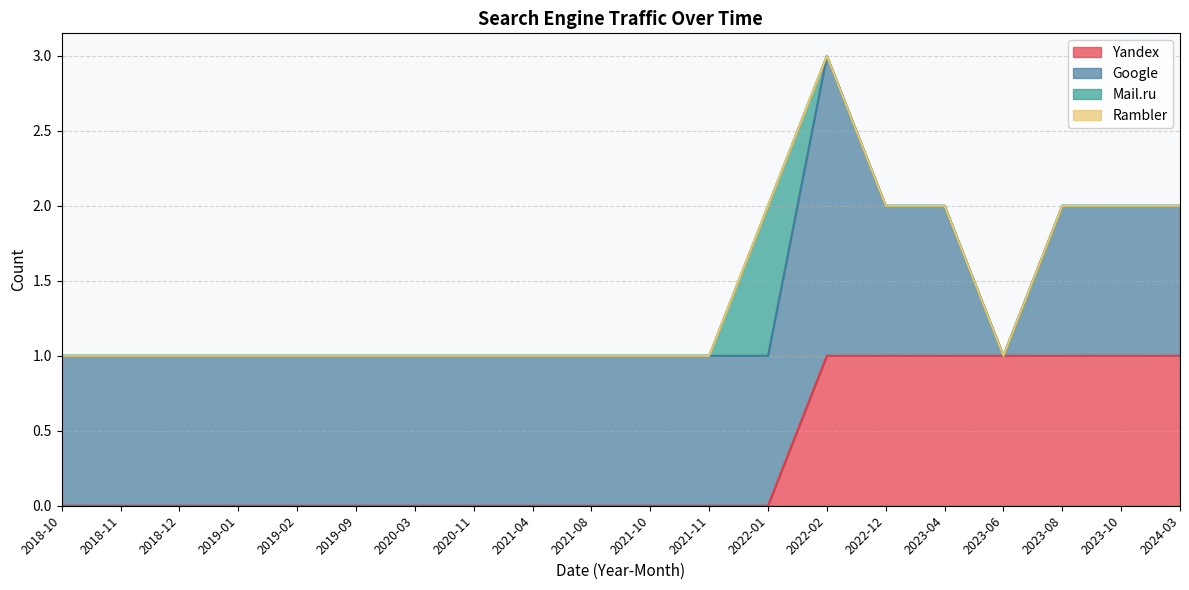

At how many categories does at least one series exceed 0?

20